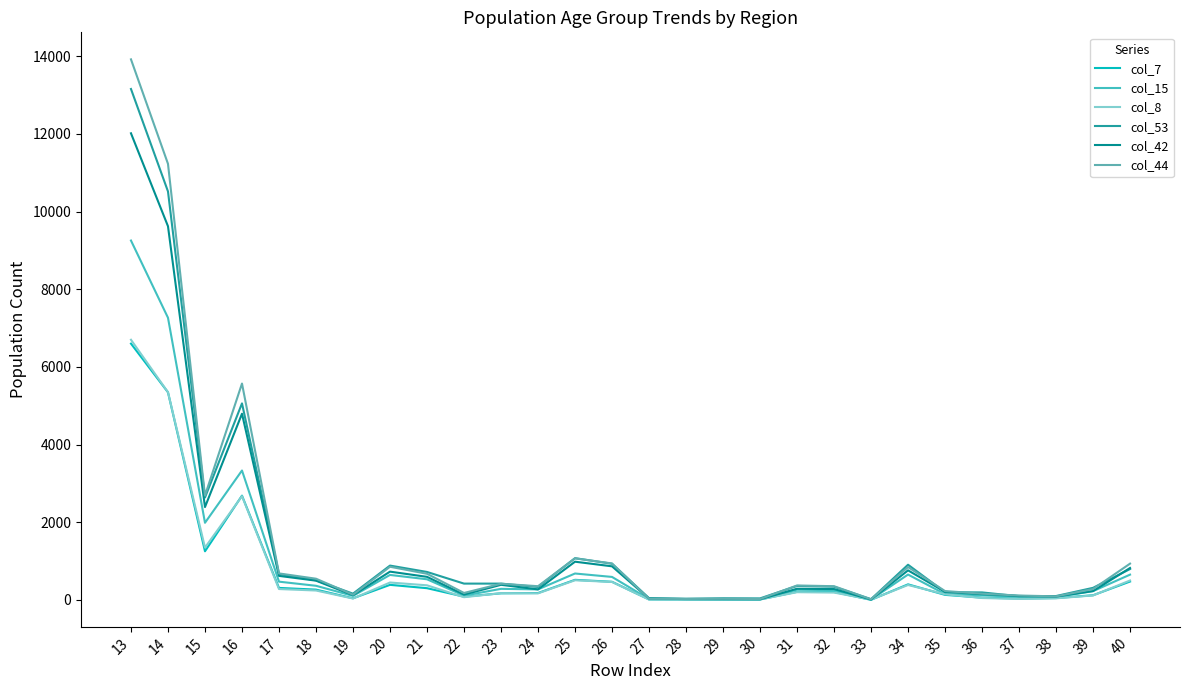

True or false: col_15 and col_7 cross at least once.

False